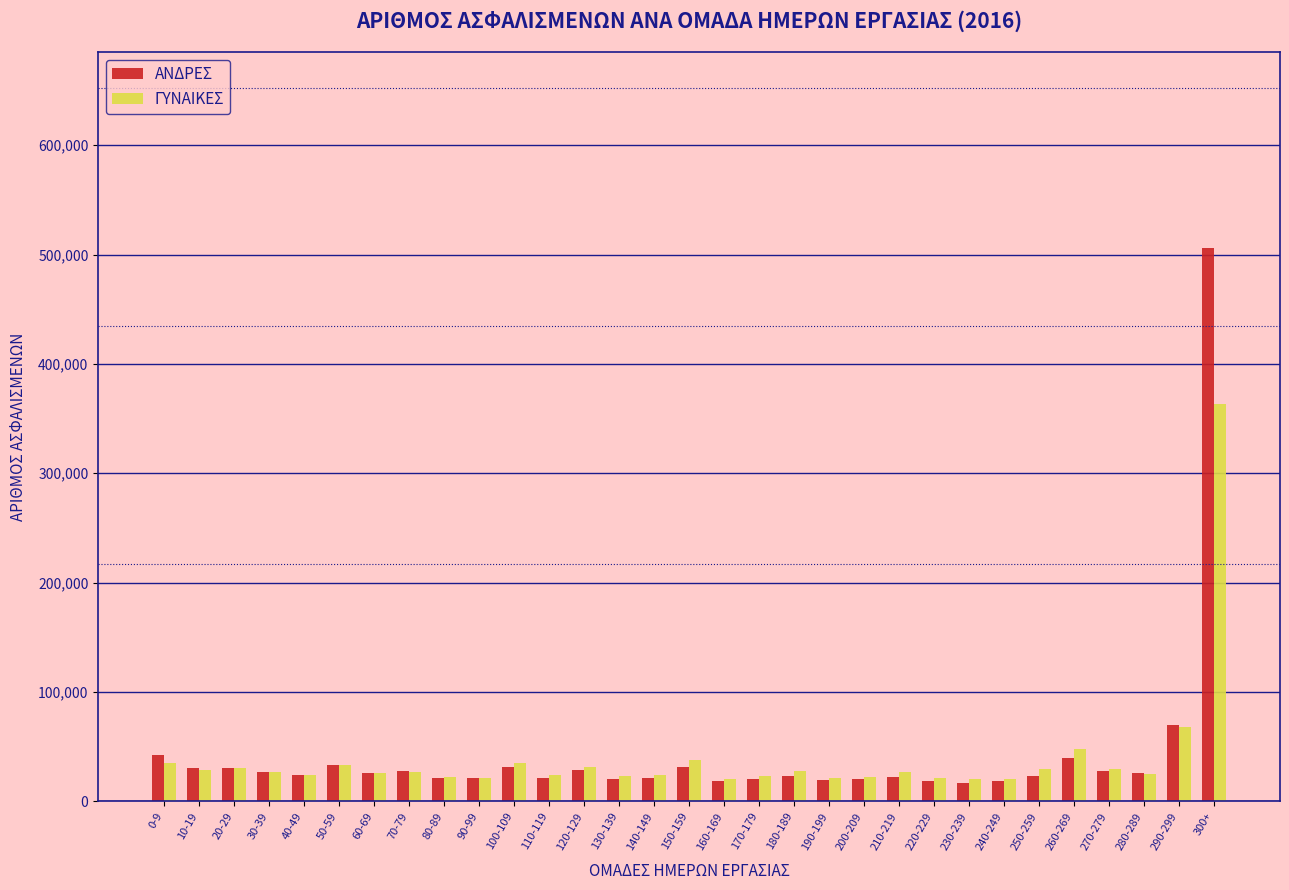

Rank the series by their maximum value, from lowest to highest.

ΓΥΝΑΙΚΕΣ, ΑΝΔΡΕΣ